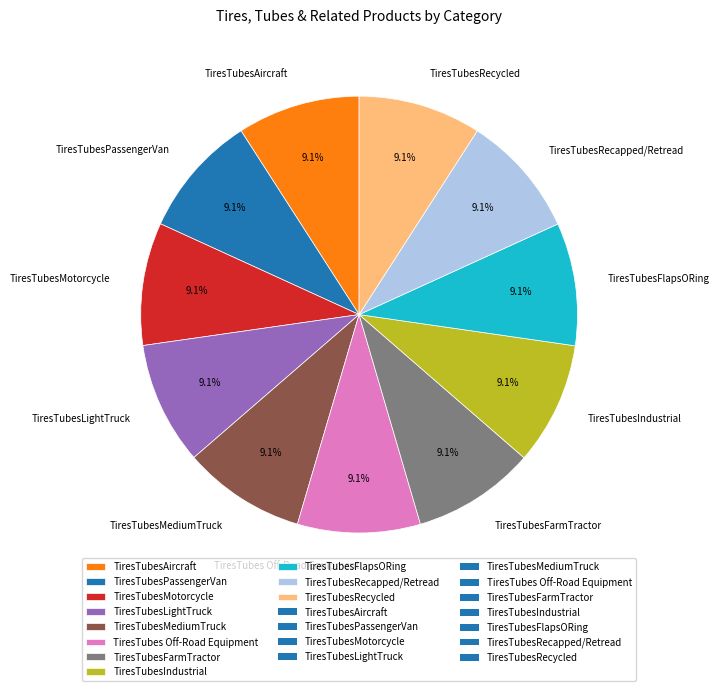

Does any single category account for the majority?

No